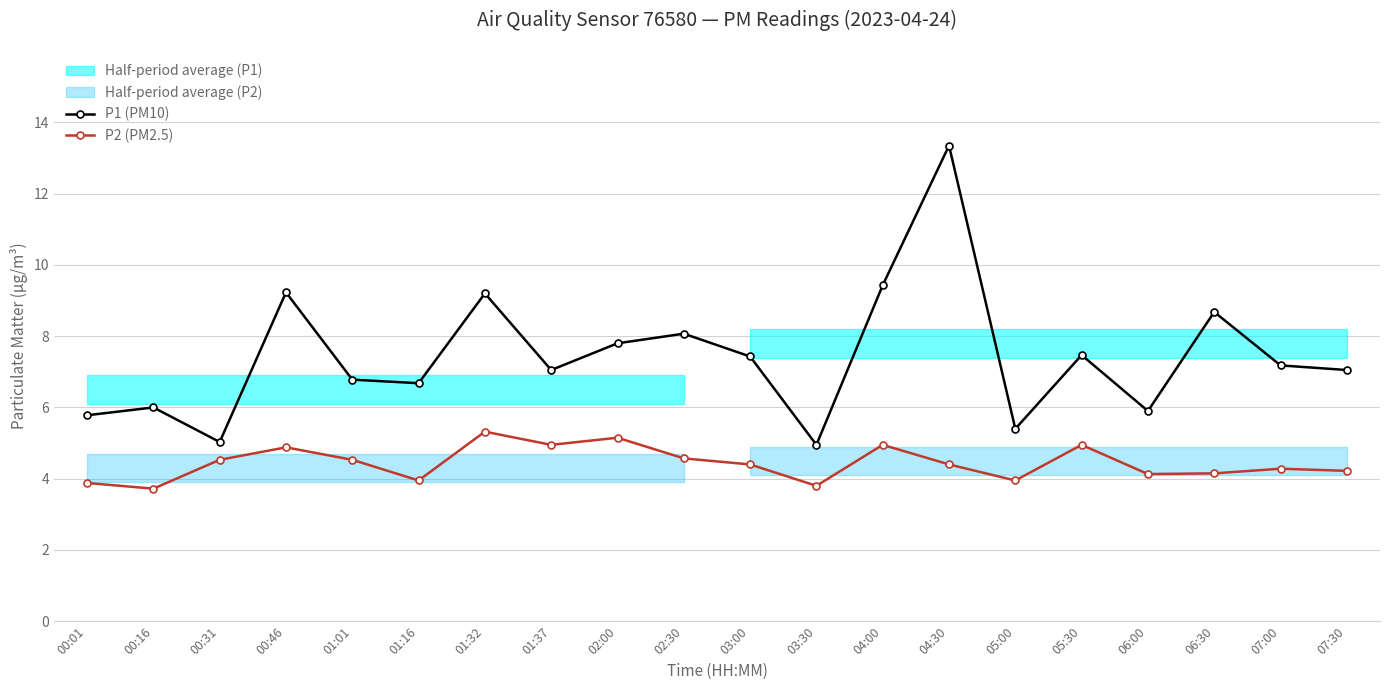

What is the total value across all series at 01:01?

11.3